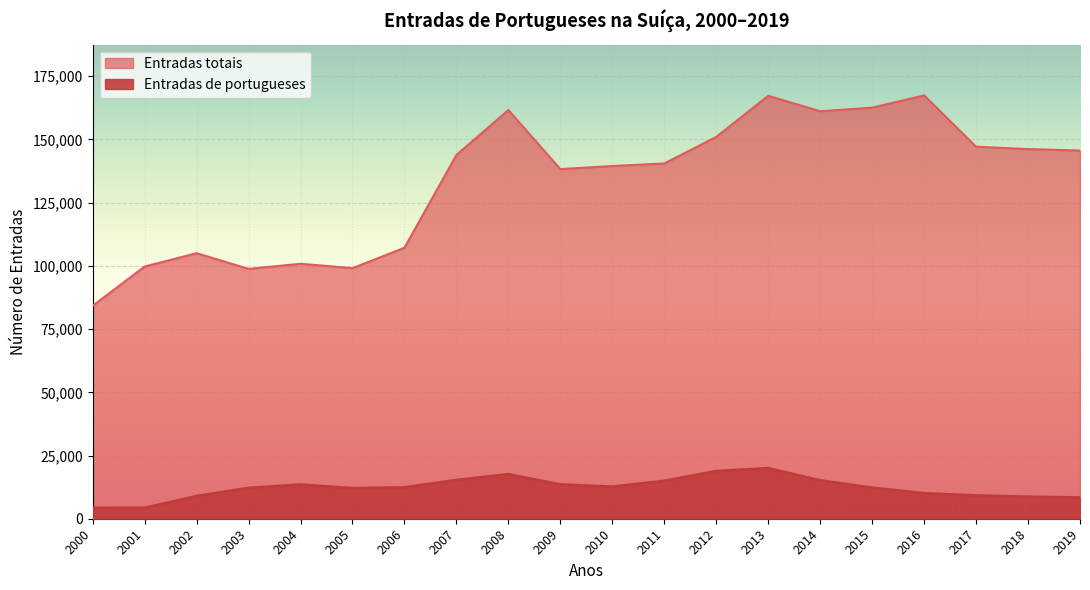

In Entradas de portugueses, how many points are lower than both neighbors (excluding endpoints)?

2